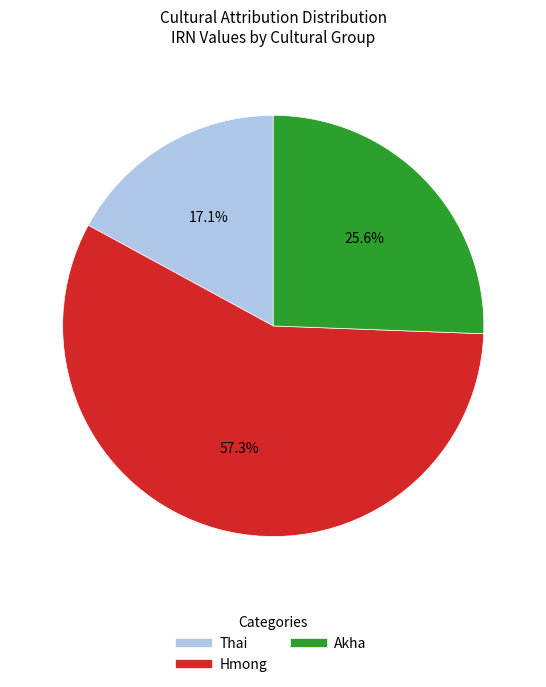

What is the largest slice in the pie chart?

Hmong